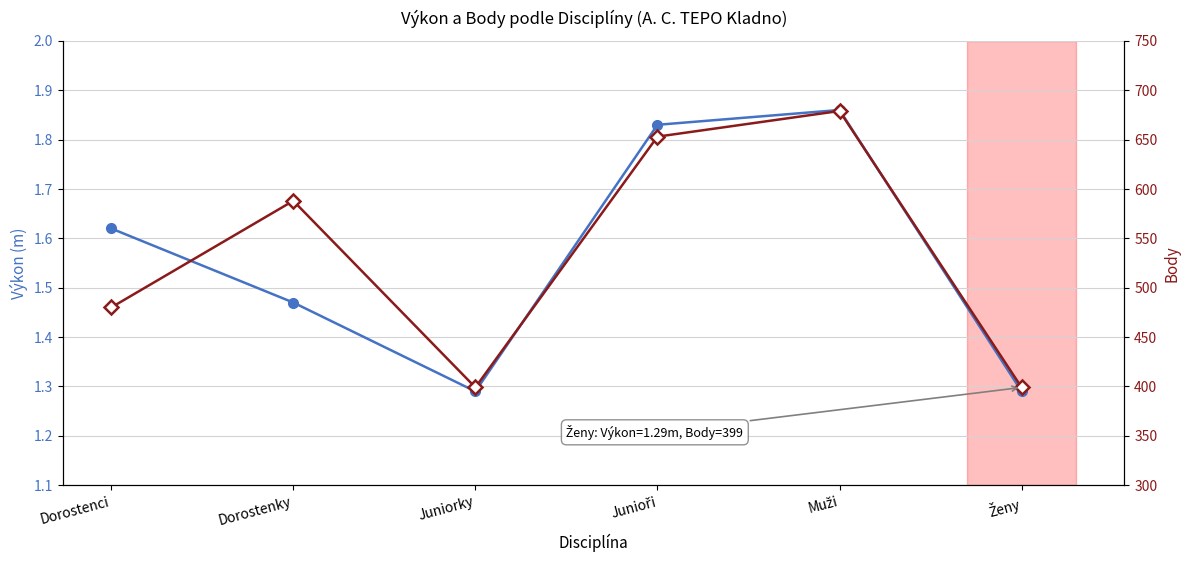

What is the approximate value of Výkon (m) at Dorostenky?

1.5